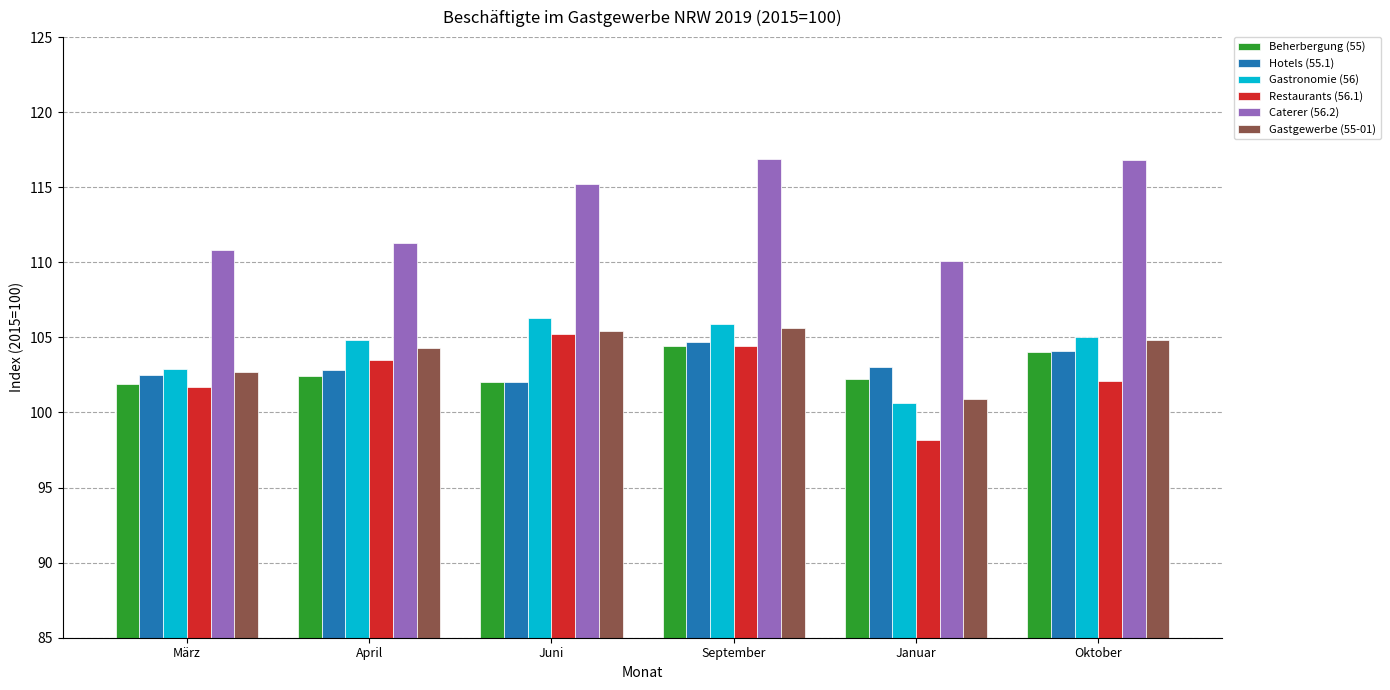

What is the value of the Gastgewerbe (55-01) bar at the 5th from the left?

100.9